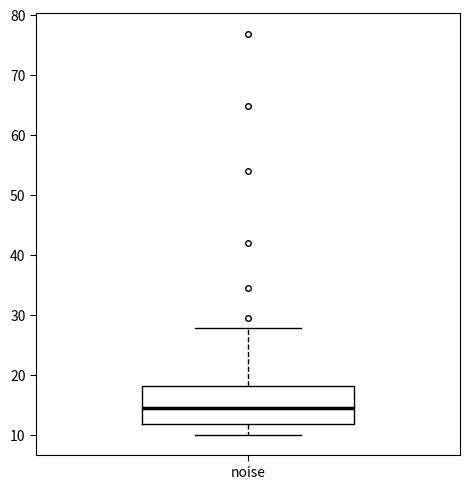

Transcribe this box plot: give where the median line is, the range the box spans, and where the two whiskers end, as read against the y-axis. The values are not printed on the chart, so give them approximately, as read against the axis.

median 14, box 12 to 18, whiskers 10 to 28